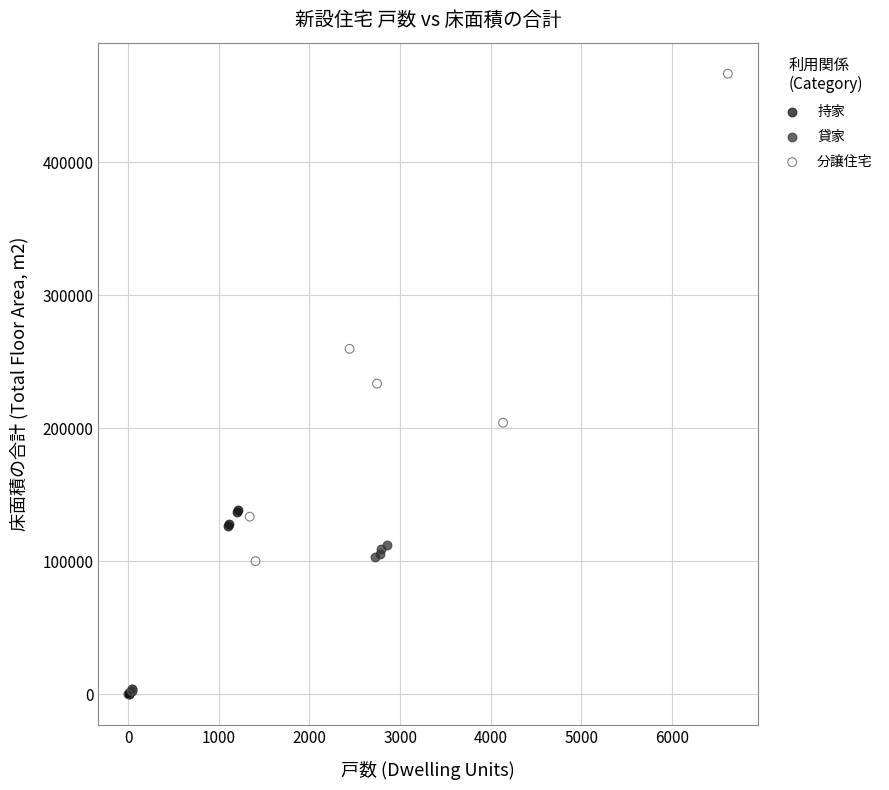

Which series has the largest Y range (max minus min)?

分譲住宅